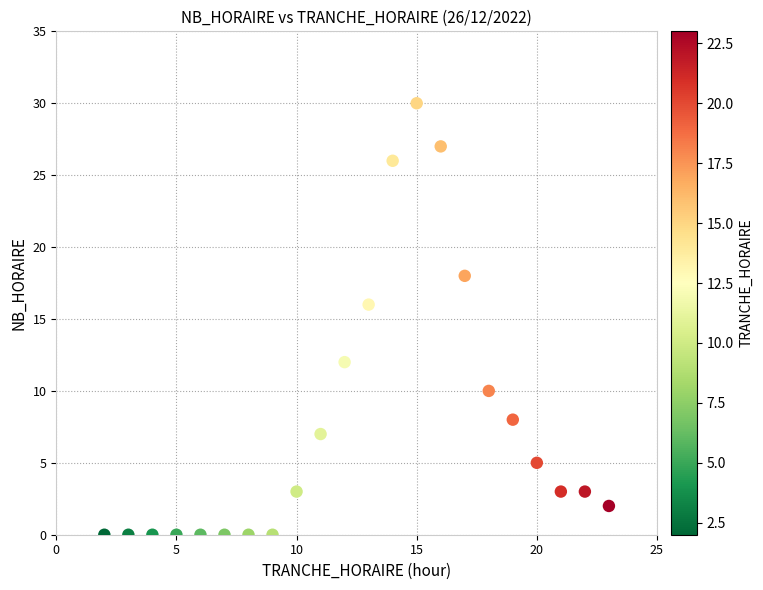

What Y value in the scatter plot is closest to 15?

16